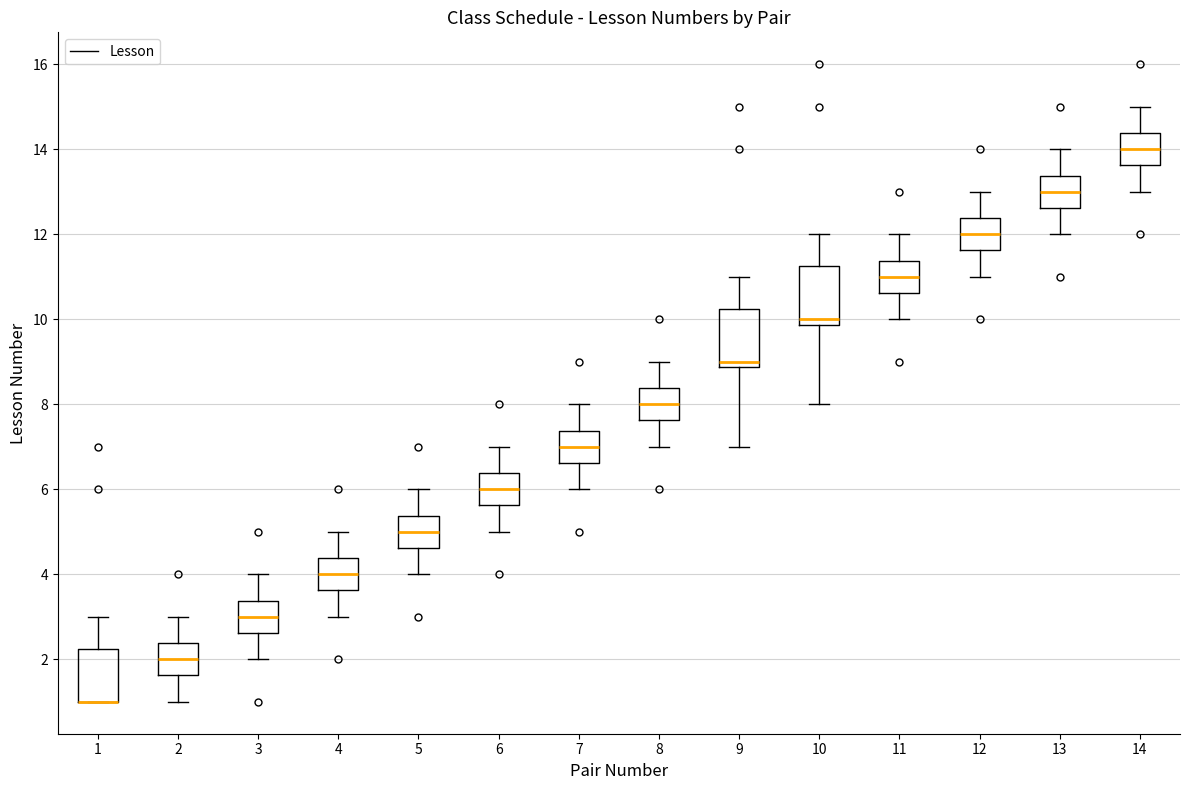

Reading left to right, transcribe this box plot: for each box, give where its median line is, the range the box spans, and where its two whiskers end, as read against the y-axis. The values are not printed on the chart, so give them approximately, as read against the axis.

1: median 1.0 (drawn on the box's lower edge), box 1.0 to 2.2, whiskers 1.0 to 3.0
2: median 2.0, box 1.6 to 2.4, whiskers 1.0 to 3.0
3: median 3.0, box 2.6 to 3.4, whiskers 2.0 to 4.0
4: median 4.0, box 3.6 to 4.4, whiskers 3.0 to 5.0
5: median 5.0, box 4.6 to 5.4, whiskers 4.0 to 6.0
6: median 6.0, box 5.6 to 6.4, whiskers 5.0 to 7.0
7: median 7.0, box 6.6 to 7.4, whiskers 6.0 to 8.0
8: median 8.0, box 7.6 to 8.4, whiskers 7.0 to 9.0
9: median 9.0, box 8.8 to 10.2, whiskers 7.0 to 11.0
10: median 10.0, box 9.8 to 11.2, whiskers 8.0 to 12.0
11: median 11.0, box 10.6 to 11.4, whiskers 10.0 to 12.0
12: median 12.0, box 11.6 to 12.4, whiskers 11.0 to 13.0
13: median 13.0, box 12.6 to 13.4, whiskers 12.0 to 14.0
14: median 14.0, box 13.6 to 14.4, whiskers 13.0 to 15.0